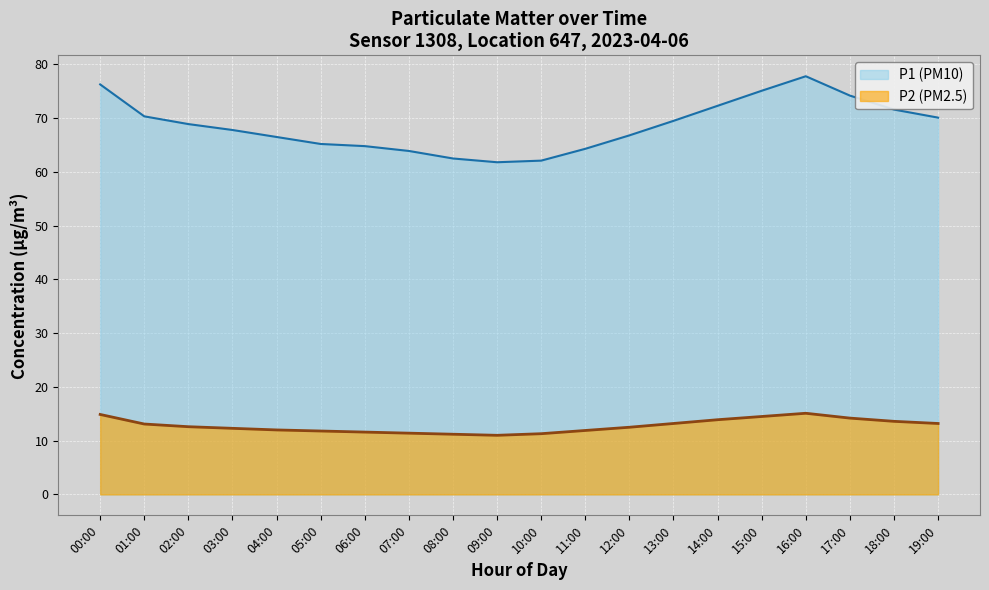

Where is the first local maximum for P1?

16:00